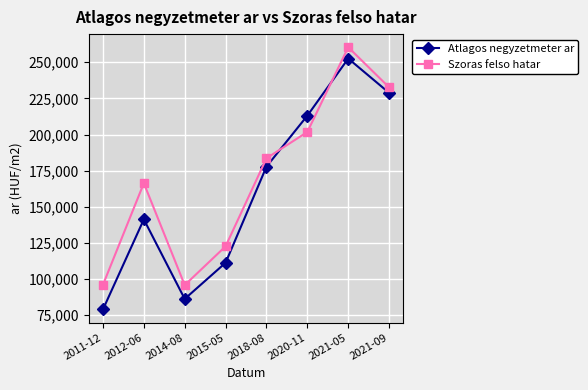

The value of Szoras felso hatar at 2014-08 is 95854. True or false?

True